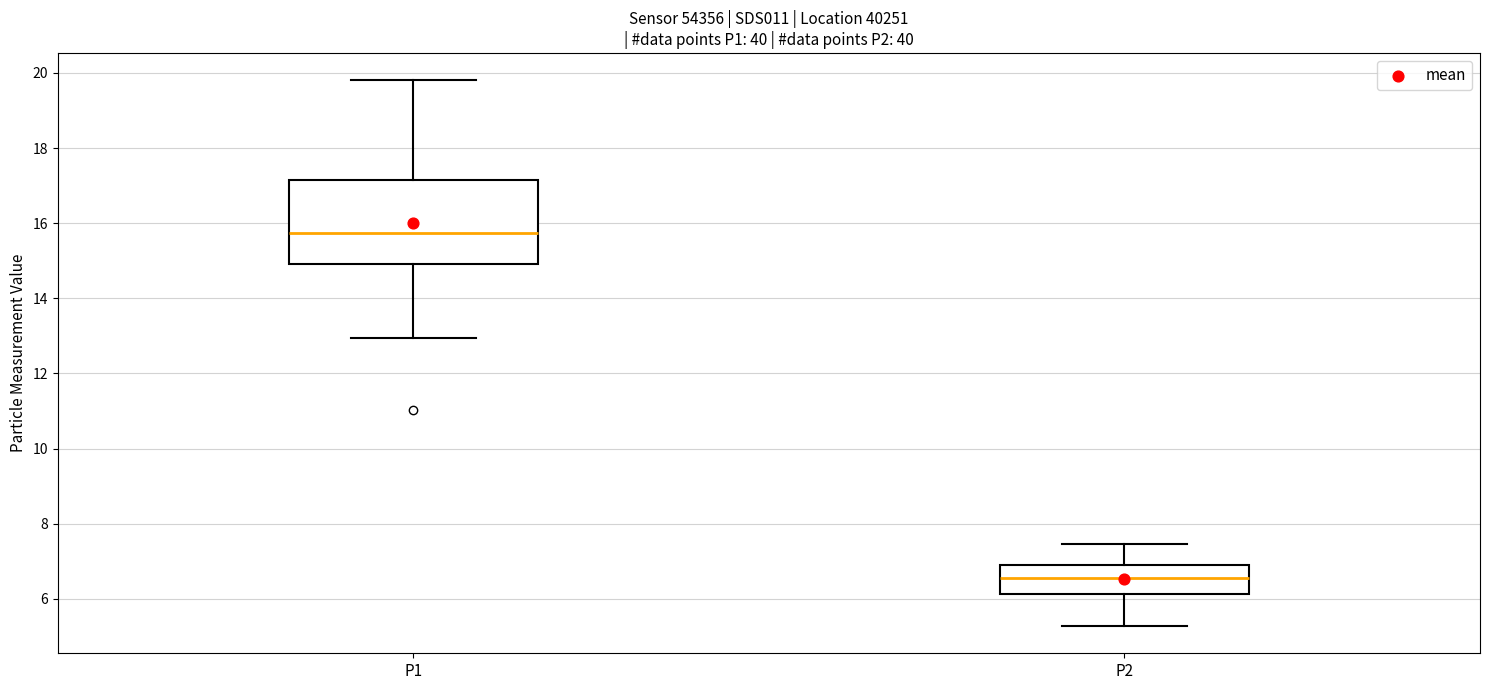

Reading left to right, transcribe this box plot: for each box, give where its median line is, the range the box spans, and where its two whiskers end, as read against the y-axis. The values are not printed on the chart, so give them approximately, as read against the axis.

P1: median 15.8, box 15.0 to 17.2, whiskers 13.0 to 19.8
P2: median 6.6, box 6.2 to 6.8, whiskers 5.2 to 7.4